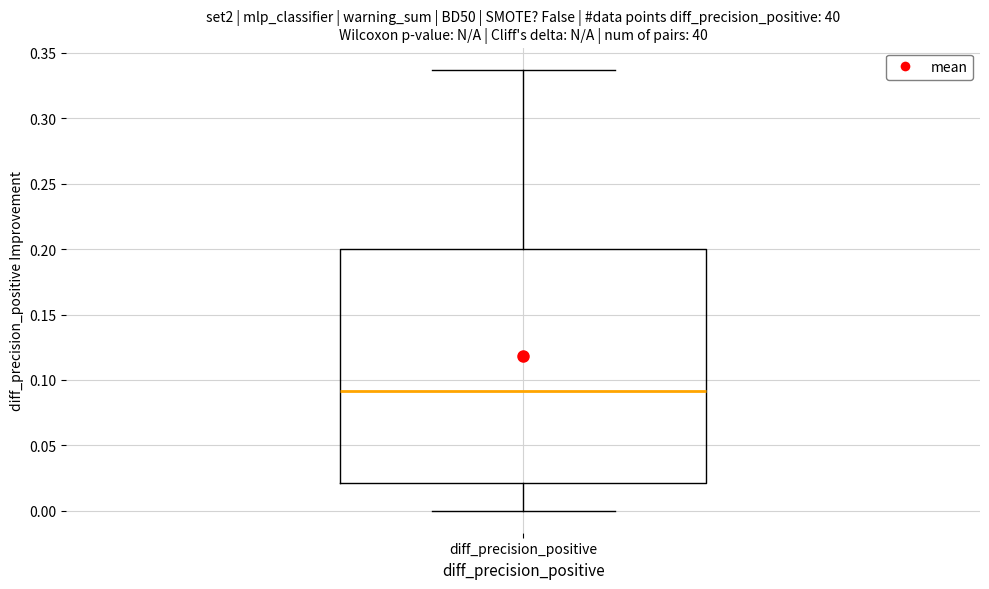

Read this box plot against the y-axis: the position of the median line, the range covered by the box, and the ends of both whiskers. The values are not printed on the chart, so give them approximately, as read against the axis.

median 0.090, box 0.020 to 0.200, whiskers 0.000 to 0.335